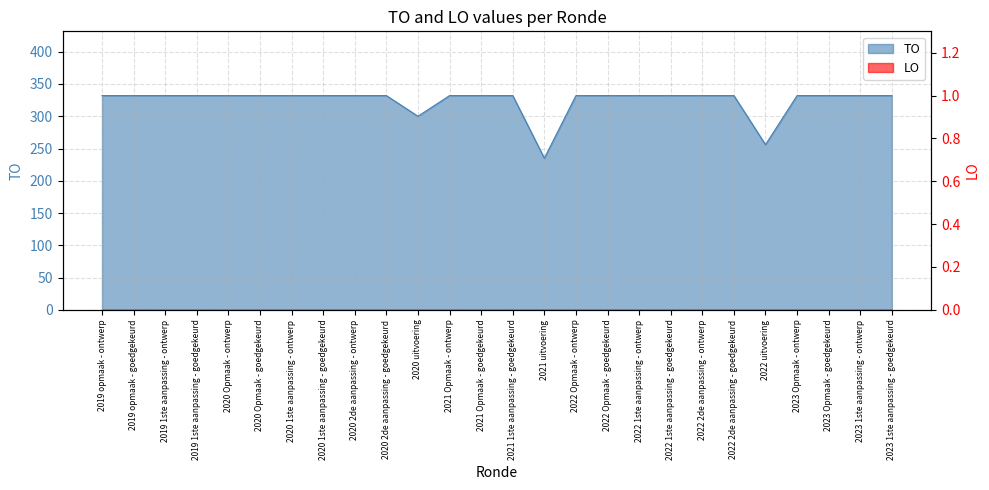

Which label corresponds to the smallest value in the chart?

2021 uitvoering